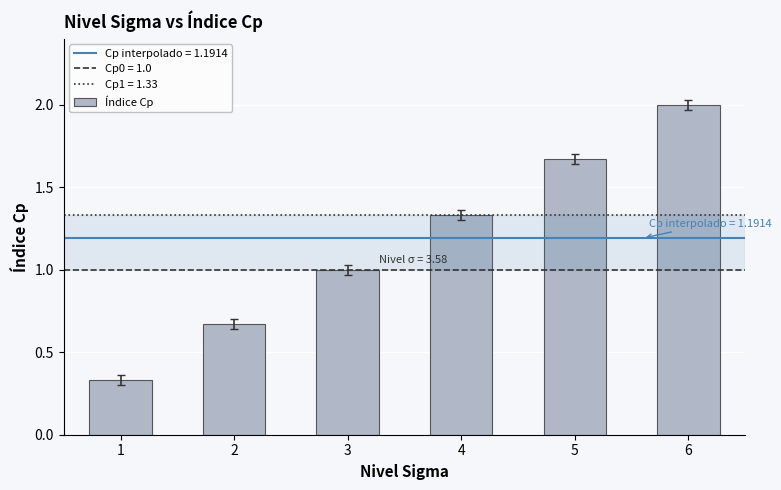

The chart shows a value of 0.7 at 5. True or false?

False